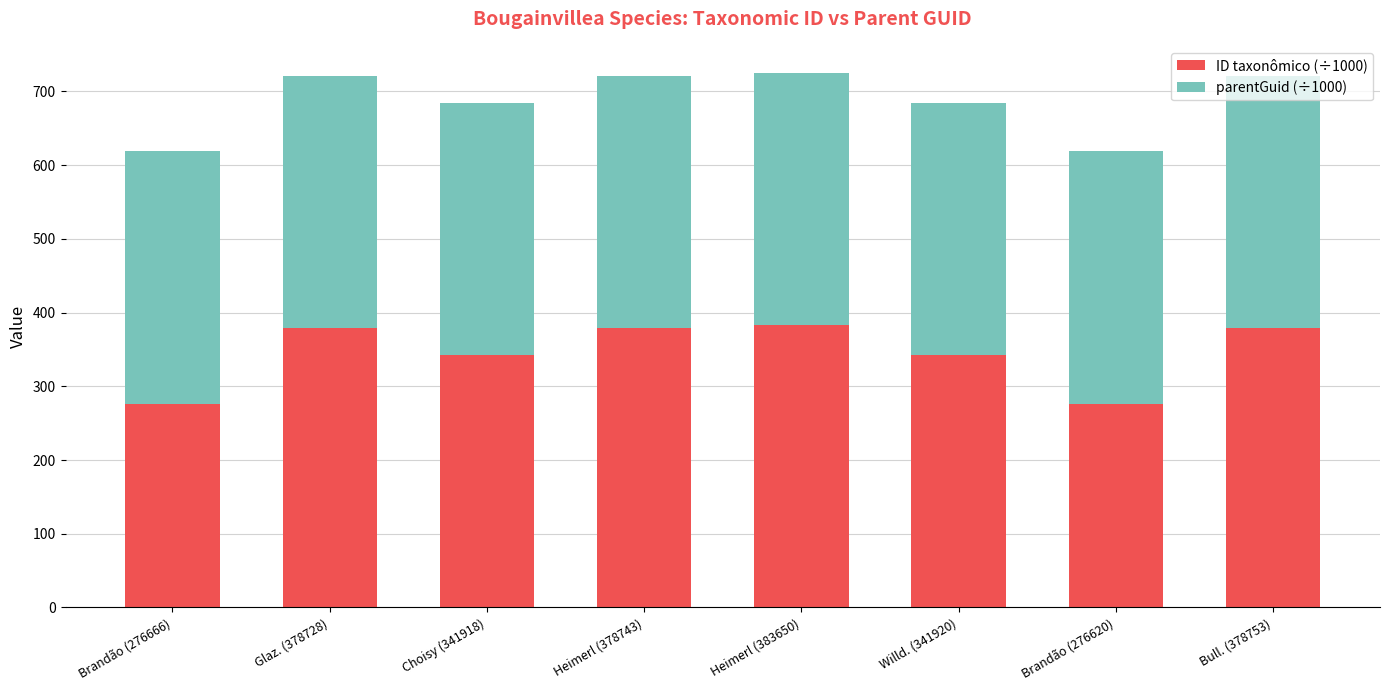

How many bars are there in total?

8